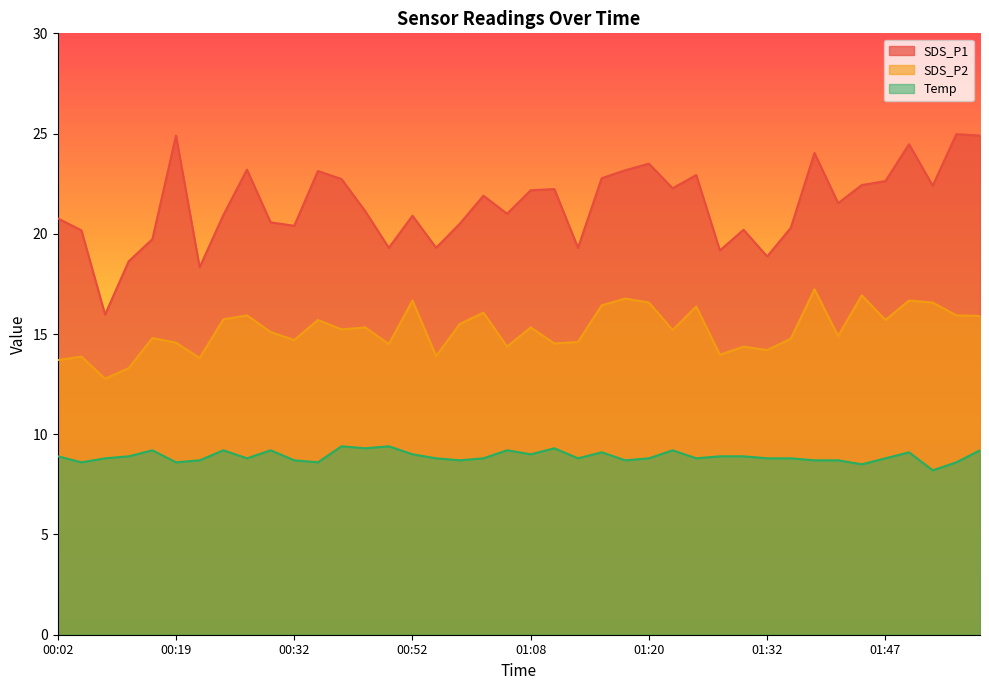

Reading left to right, transcribe all the data shown in this chart.

SDS_P1: 20.8	20.2	16.0	18.6	19.7	24.9	18.3	20.9	23.2	20.6	20.4	23.1	22.7	21.1	19.3	20.9	19.3	20.5	21.9	21.0	22.2	22.2	19.3	22.8	23.2	23.5	22.3	22.9	19.2	20.2	18.9	20.3	24.0	21.5	22.4	22.6	24.5	22.4	25.0	24.9
SDS_P2: 13.7	13.9	12.8	13.3	14.8	14.6	13.8	15.7	15.9	15.1	14.7	15.7	15.2	15.3	14.5	16.7	13.9	15.5	16.1	14.4	15.3	14.5	14.6	16.4	16.8	16.6	15.2	16.4	14.0	14.4	14.2	14.8	17.2	14.9	16.9	15.7	16.7	16.6	15.9	15.9
Temp: 8.9	8.6	8.8	8.9	9.2	8.6	8.7	9.2	8.8	9.2	8.7	8.6	9.4	9.3	9.4	9.0	8.8	8.7	8.8	9.2	9.0	9.3	8.8	9.1	8.7	8.8	9.2	8.8	8.9	8.9	8.8	8.8	8.7	8.7	8.5	8.8	9.1	8.2	8.6	9.2